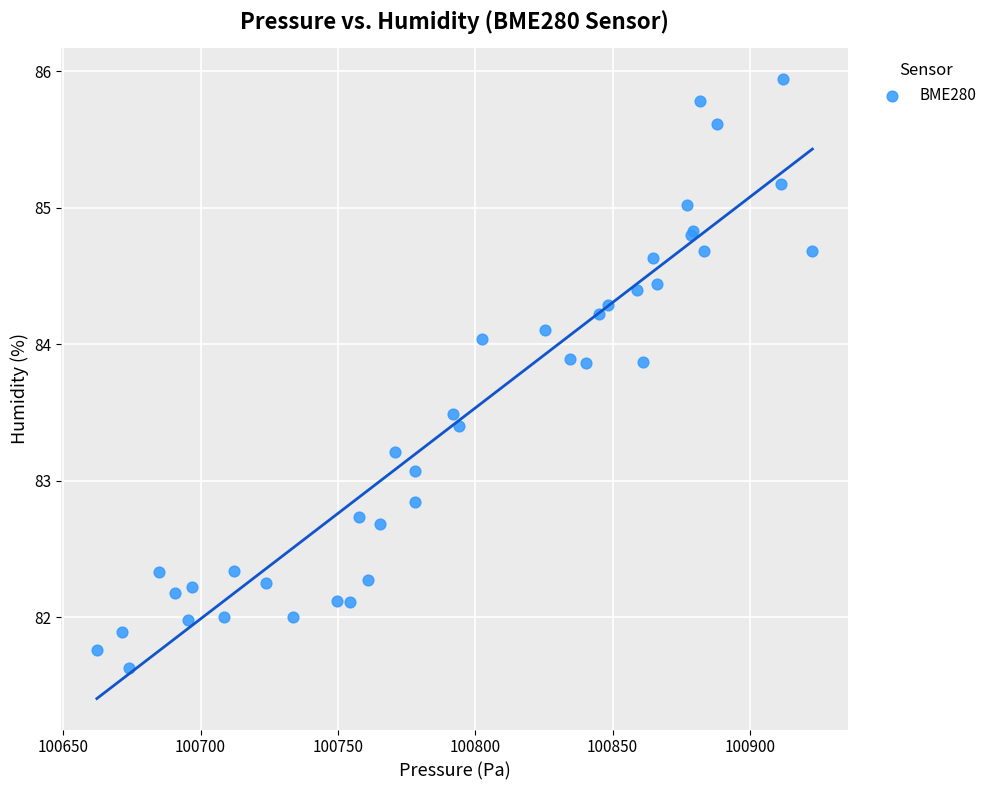

What Y value in the scatter plot is closest to 83?

83.1